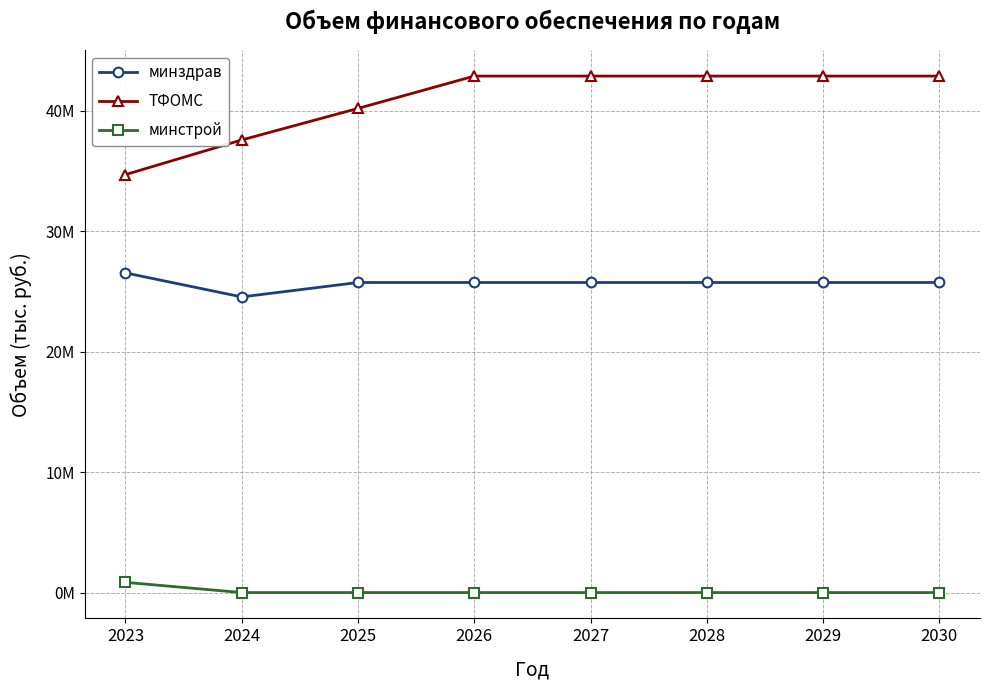

What is the lowest value of the ТФОМС series?

34711658.3